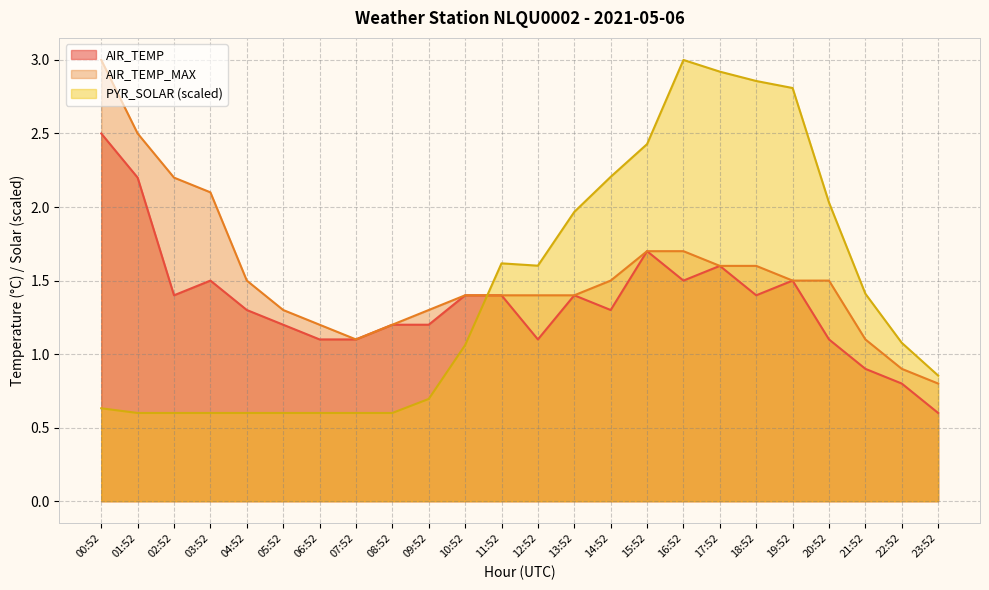

What is the sum of all AIR_TEMP values?

32.4